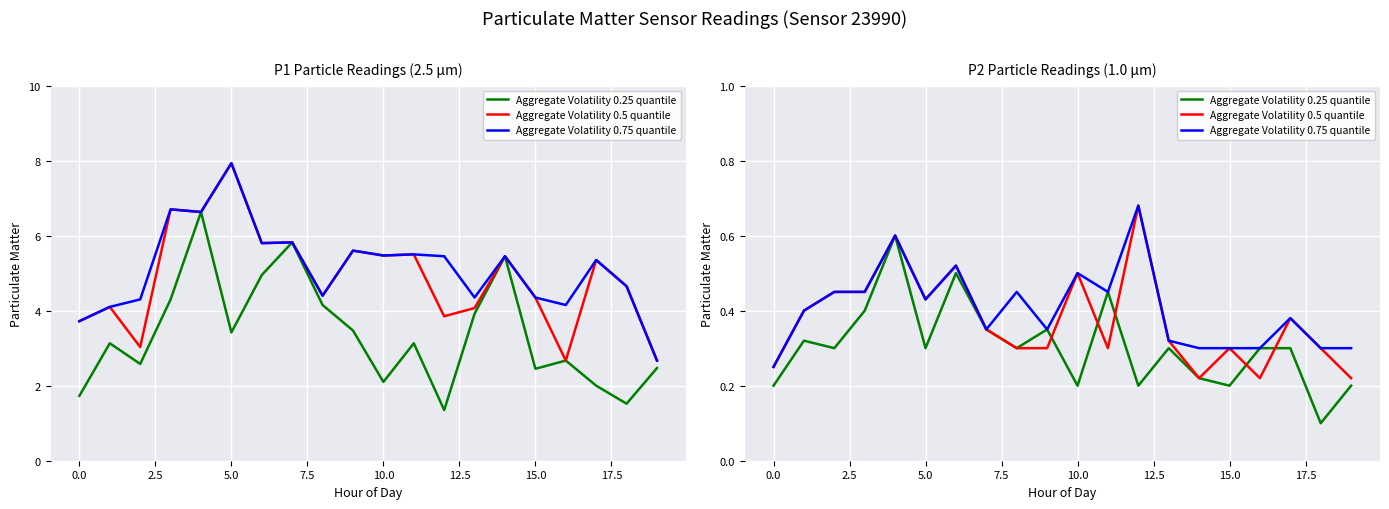

List the series in order of their overall mean, lowest first.

Aggregate Volatility 0.25 quantile, Aggregate Volatility 0.5 quantile, Aggregate Volatility 0.75 quantile